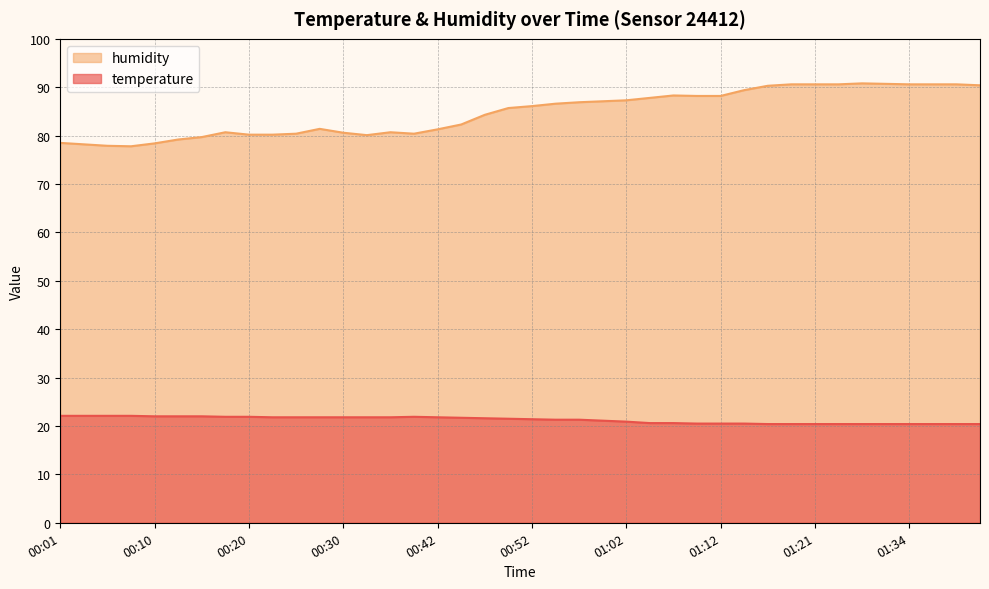

Which series has the largest total across all categories?

humidity